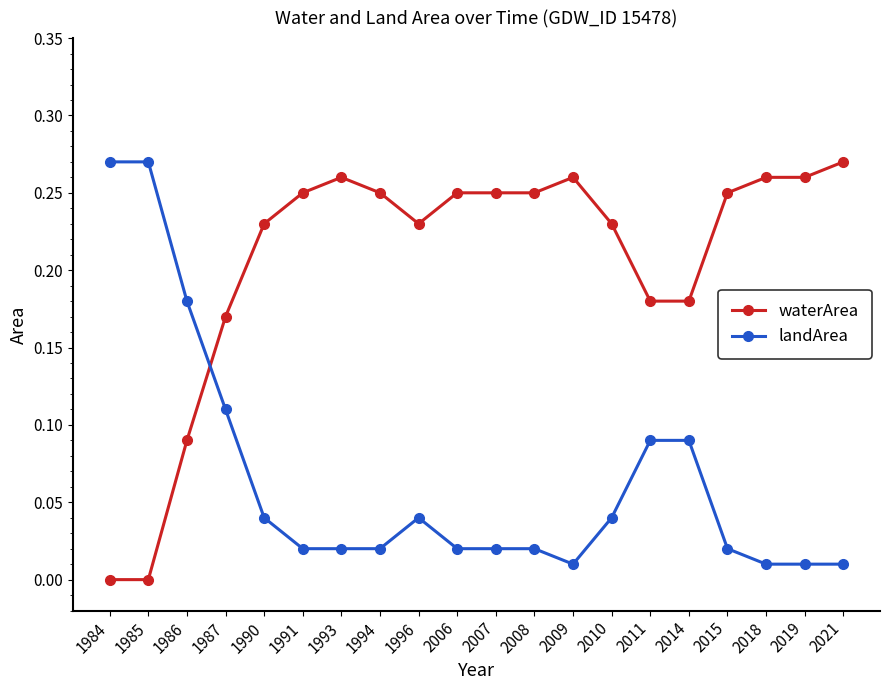

True or false: landArea has a value of 0.0 at 2011.

False